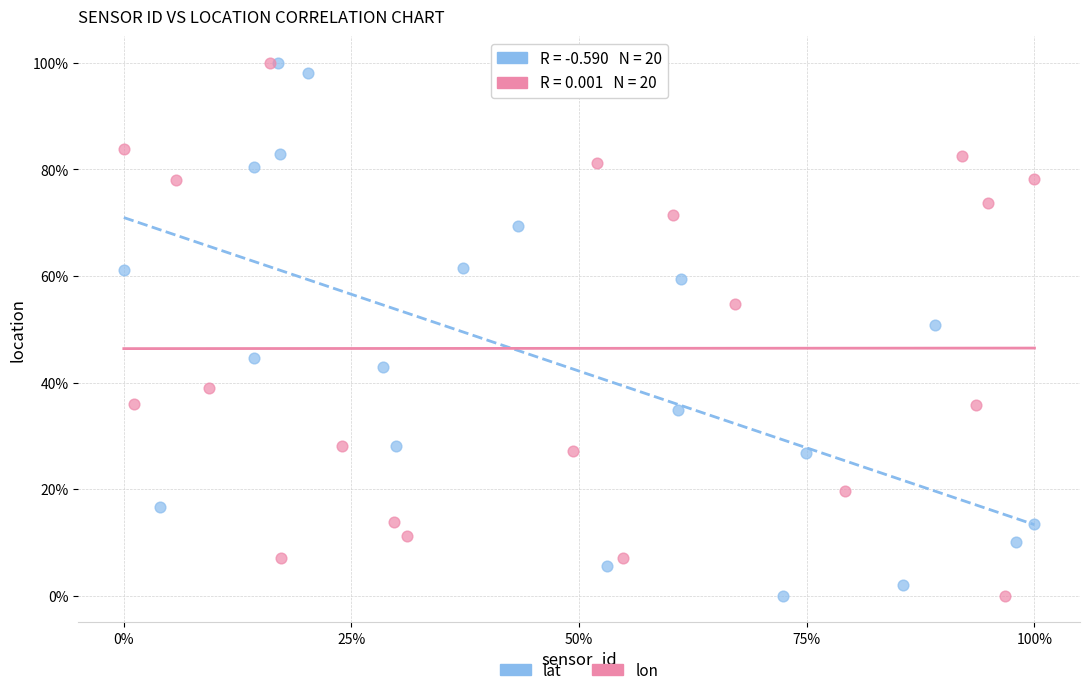

What are all the series names shown in the legend?

lat, lon